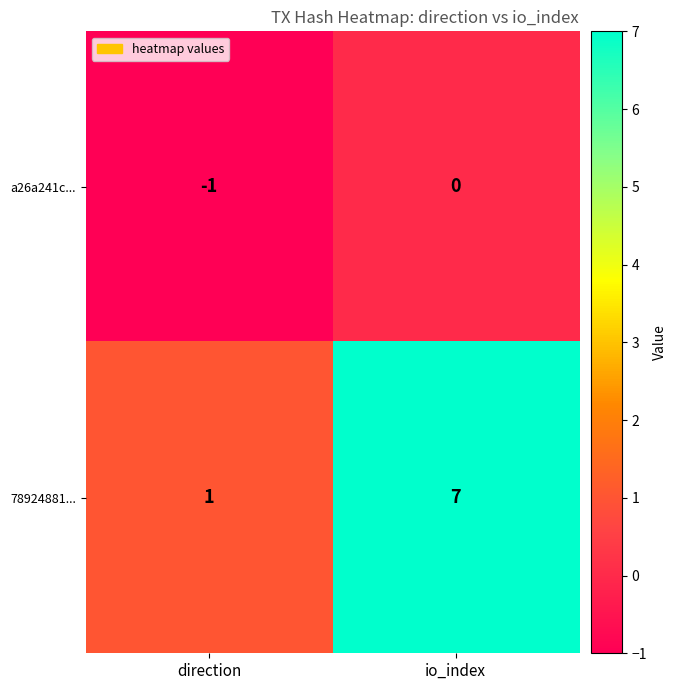

The 78924881... series shows 7 at io_index. True or false?

True